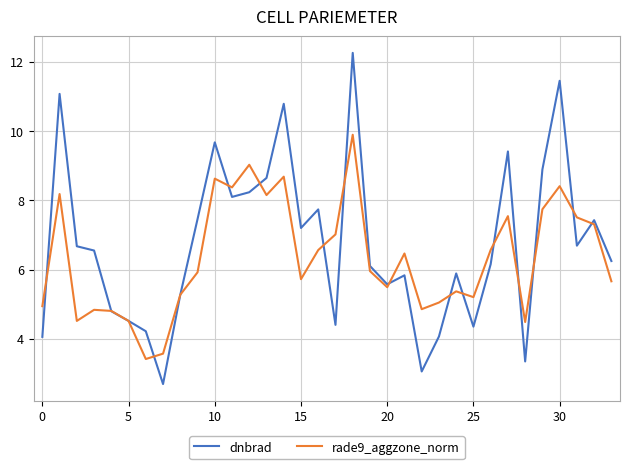

How many distinct data groups are displayed?

2